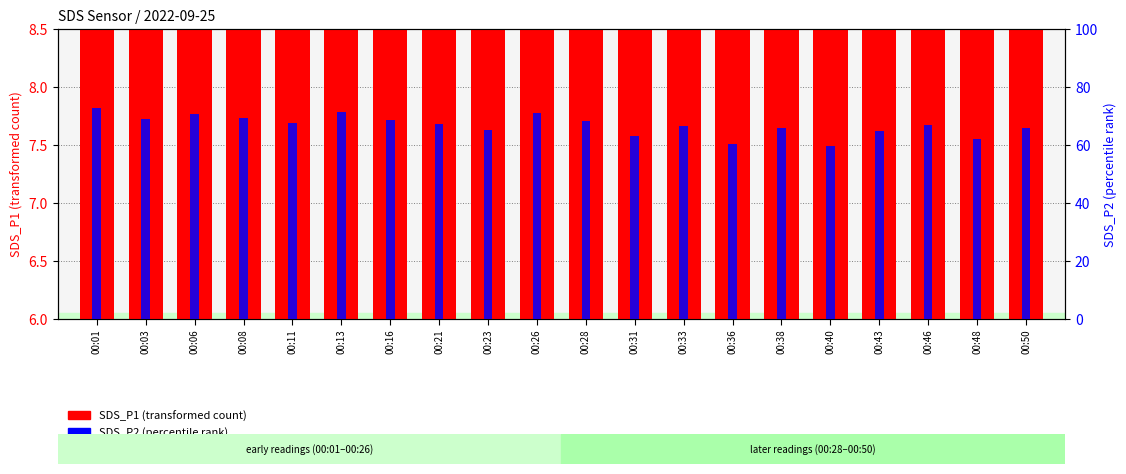

At which category is the sum across all series the highest?

00:01